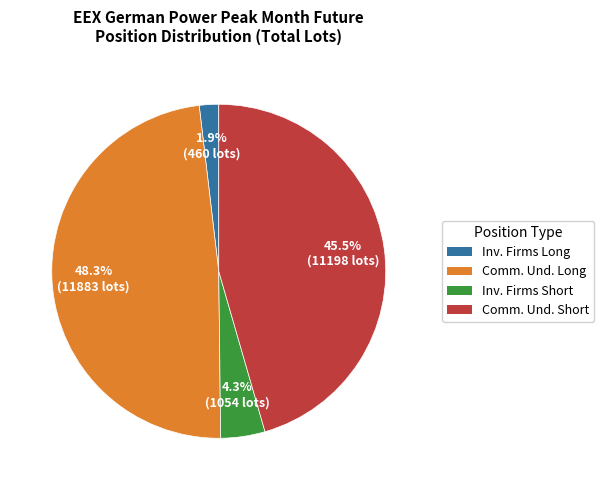

Is there any slice that represents more than half of the pie?

No